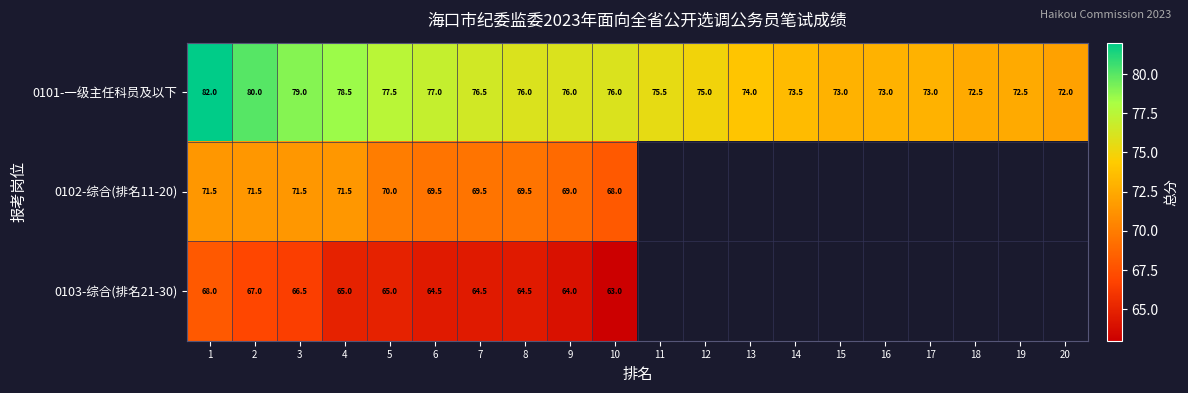

How many data points in 0101-一级主任科员及以下 are less than 76?

10